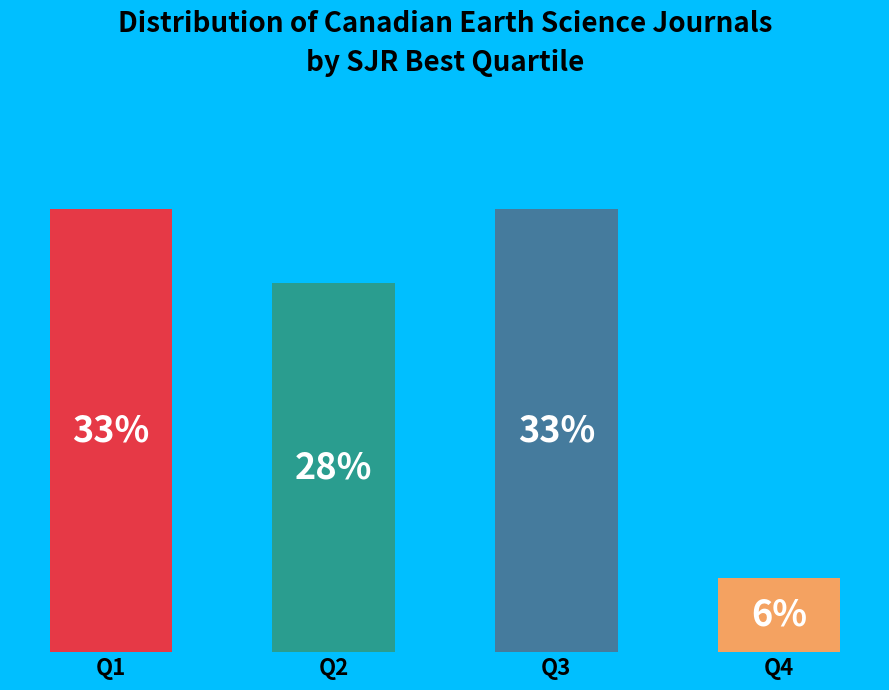

Is Q2 the majority of the pie?

No